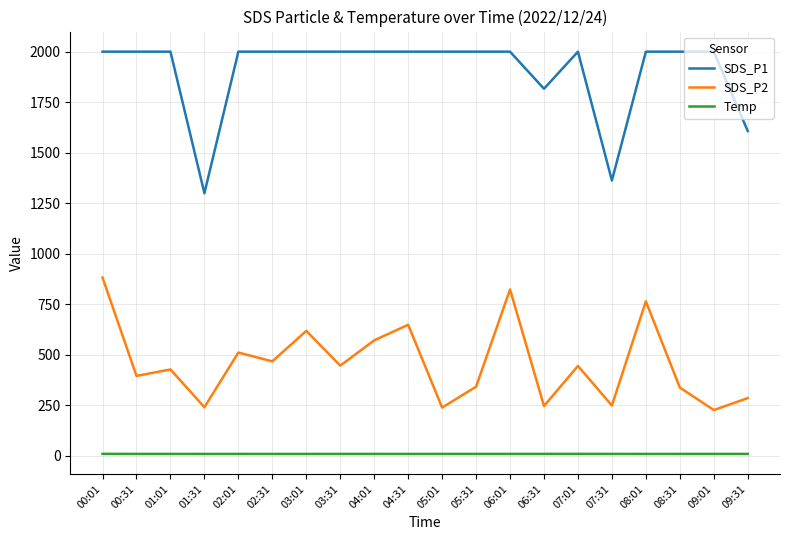

Count the number of data series in this chart.

3